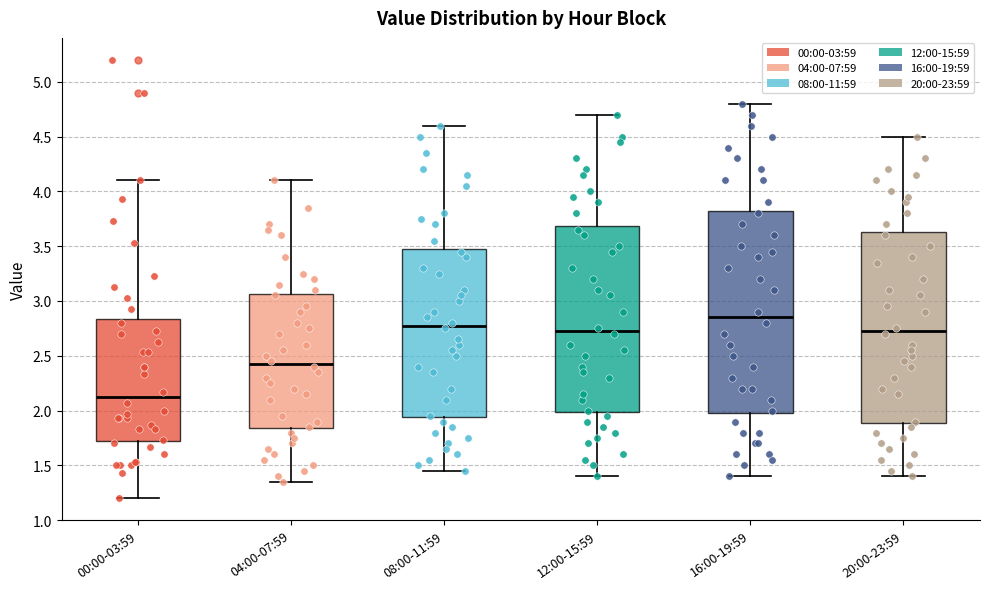

Which box's median line is the highest?

16:00-19:59